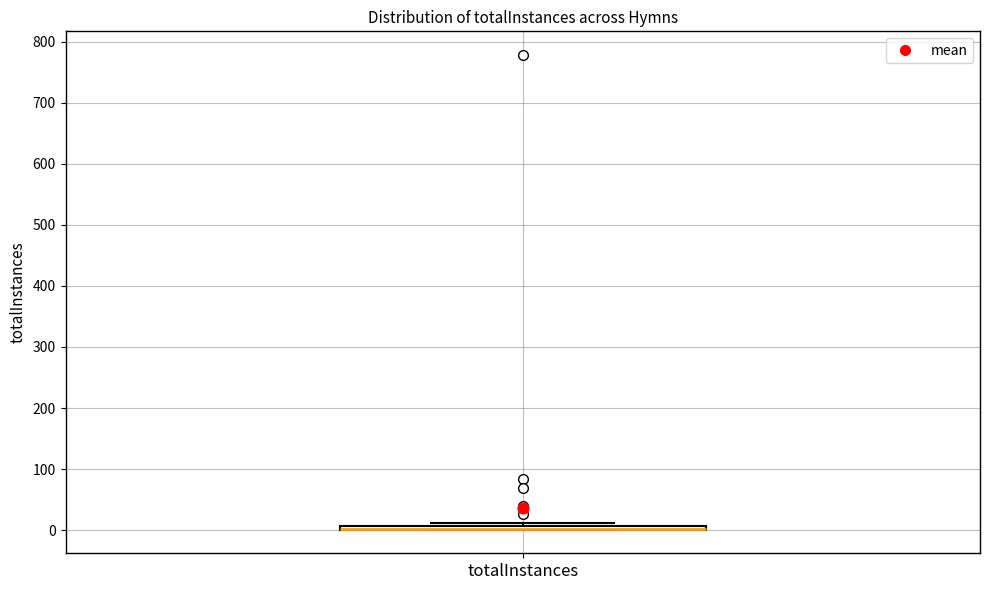

Where is the lower edge of the box for totalInstances on the y-axis? The values are not printed on the chart, so give them approximately, as read against the axis.

0